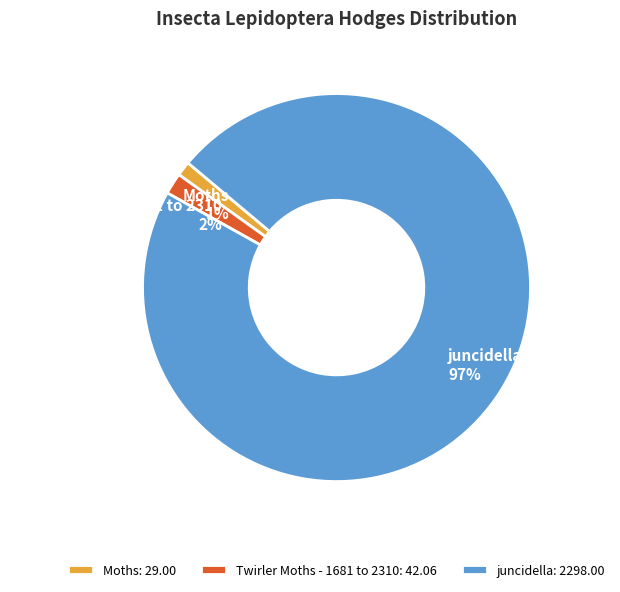

To the nearest percent, what portion does Moths represent?

1%